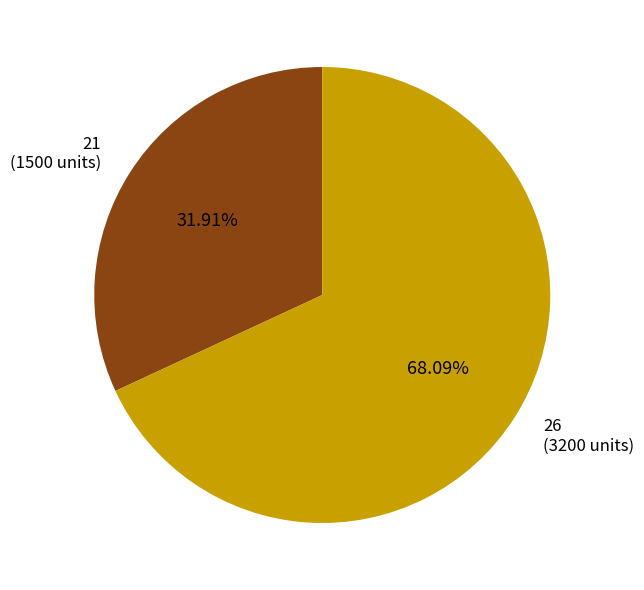

What is the largest slice in the pie chart?

26